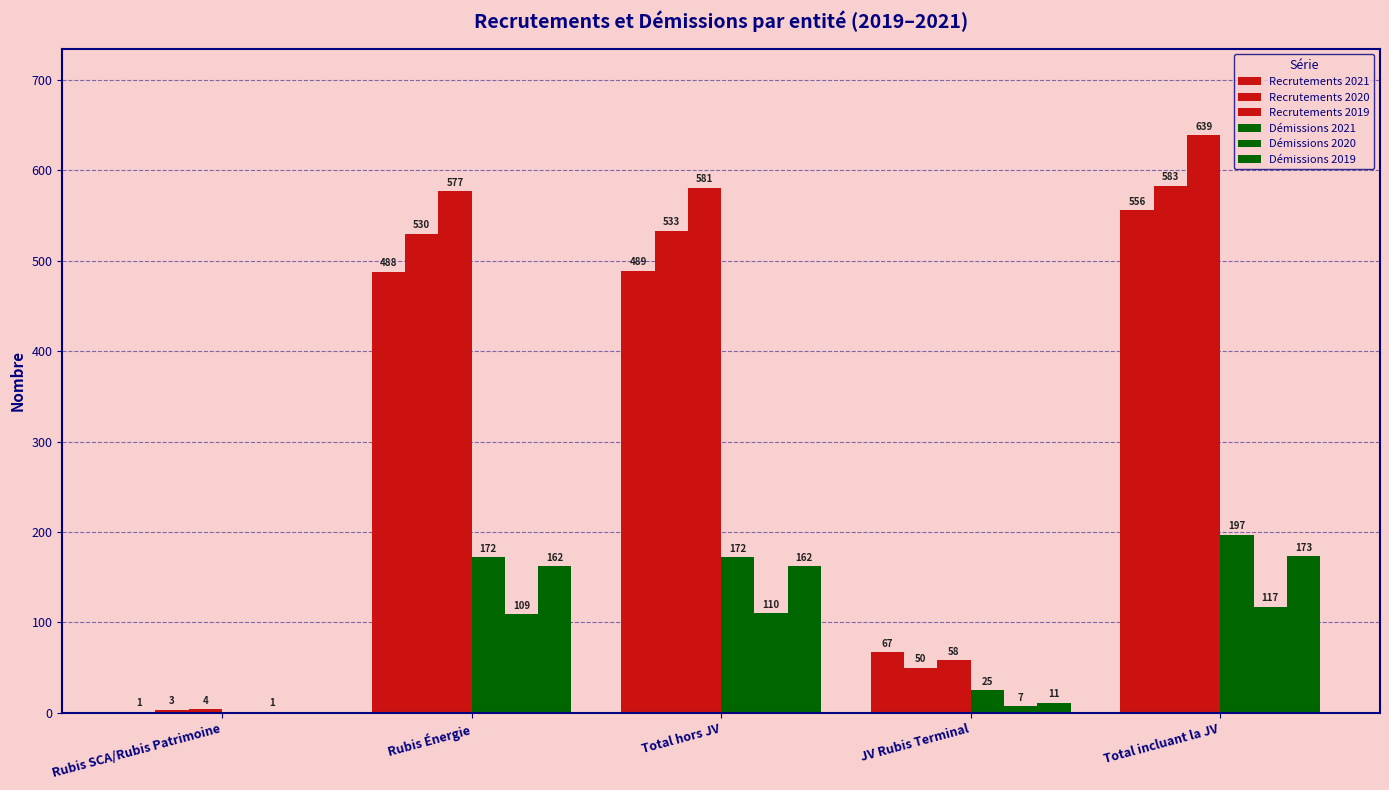

At how many categories does at least one series exceed 530?

3